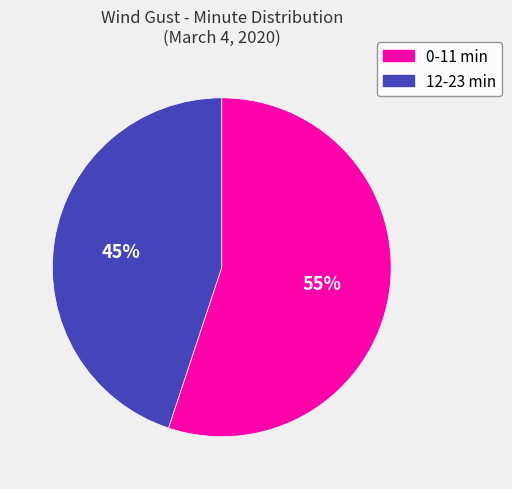

Which category has the smallest portion of the pie?

12-23 min